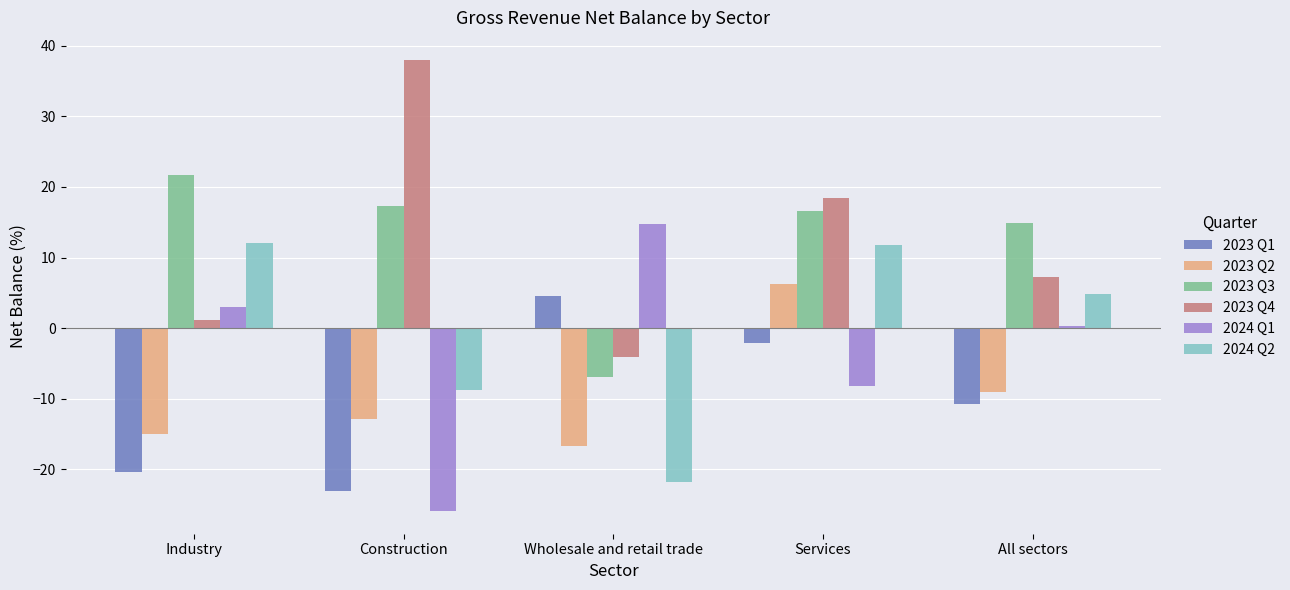

Which category has the highest value in the 2024 Q1 series?

Wholesale and retail trade